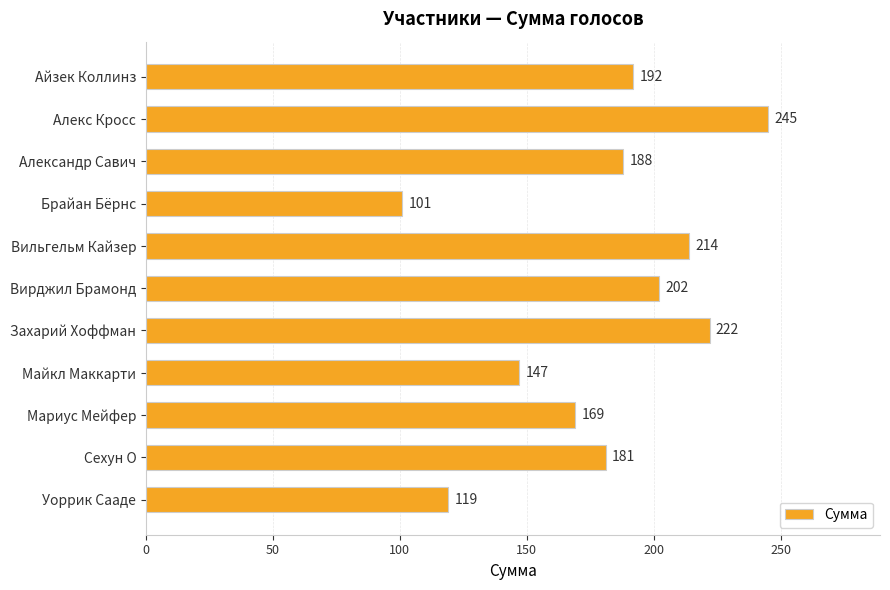

The value at Майкл Маккарти is 147. True or false?

True